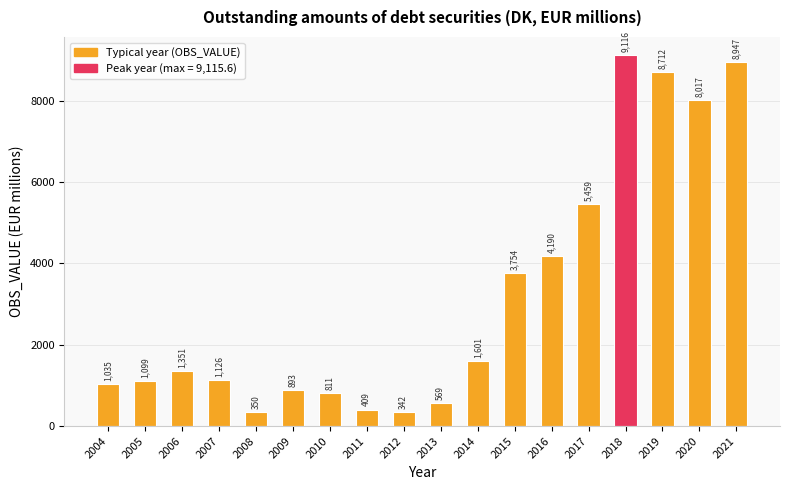

What is the difference between the maximum and minimum values?

8773.6